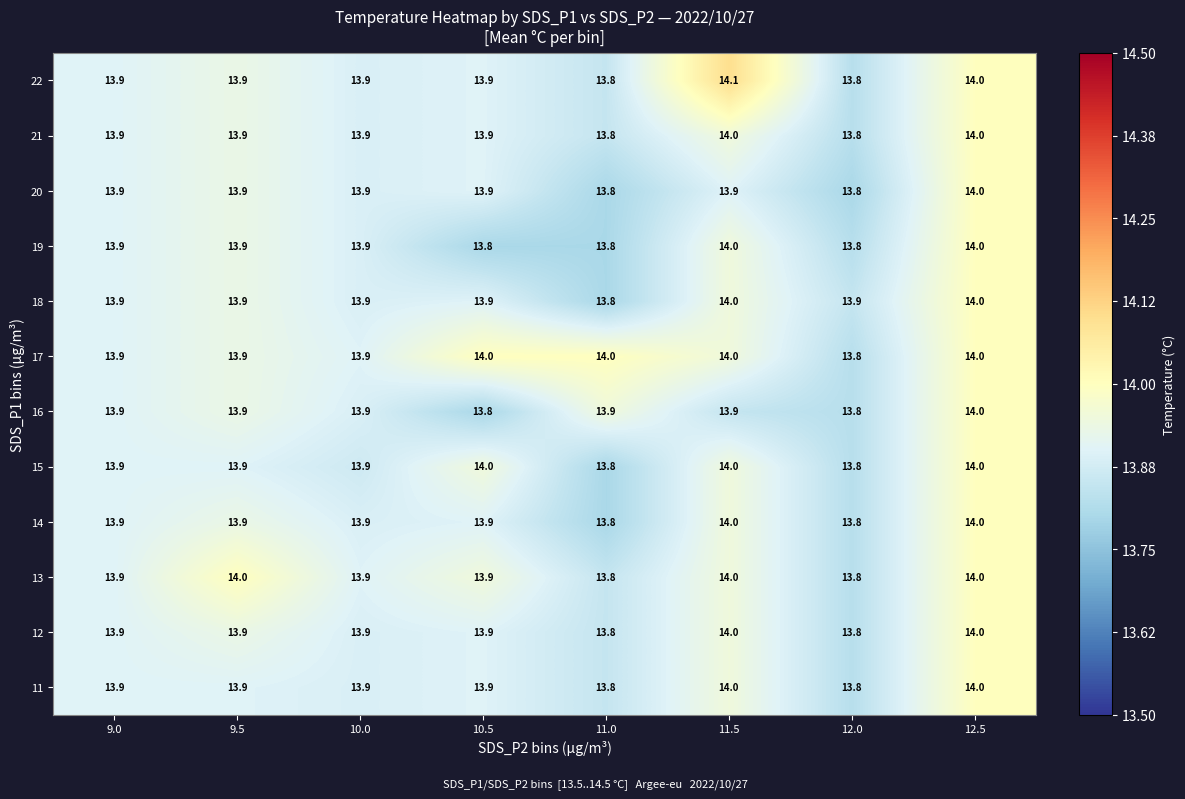

Count the 17 values in the range 13 to 14.

8